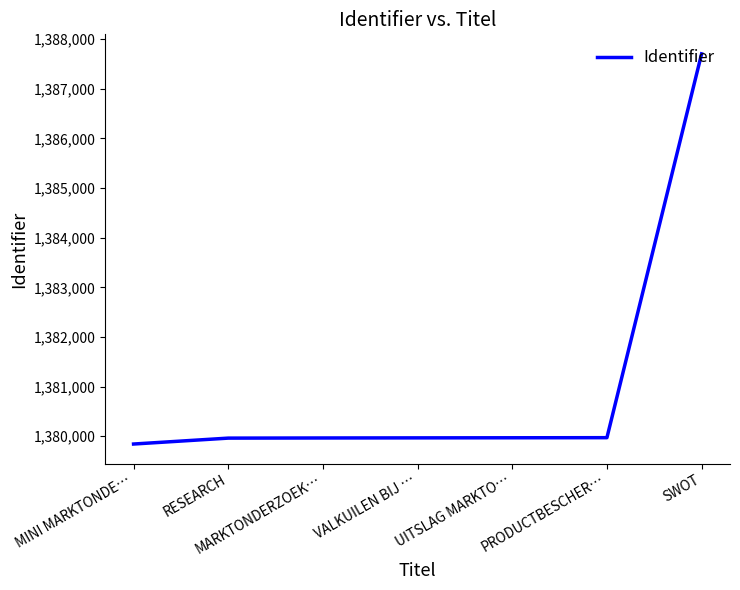

True or false: the data has more than 2 interior local peaks.

False